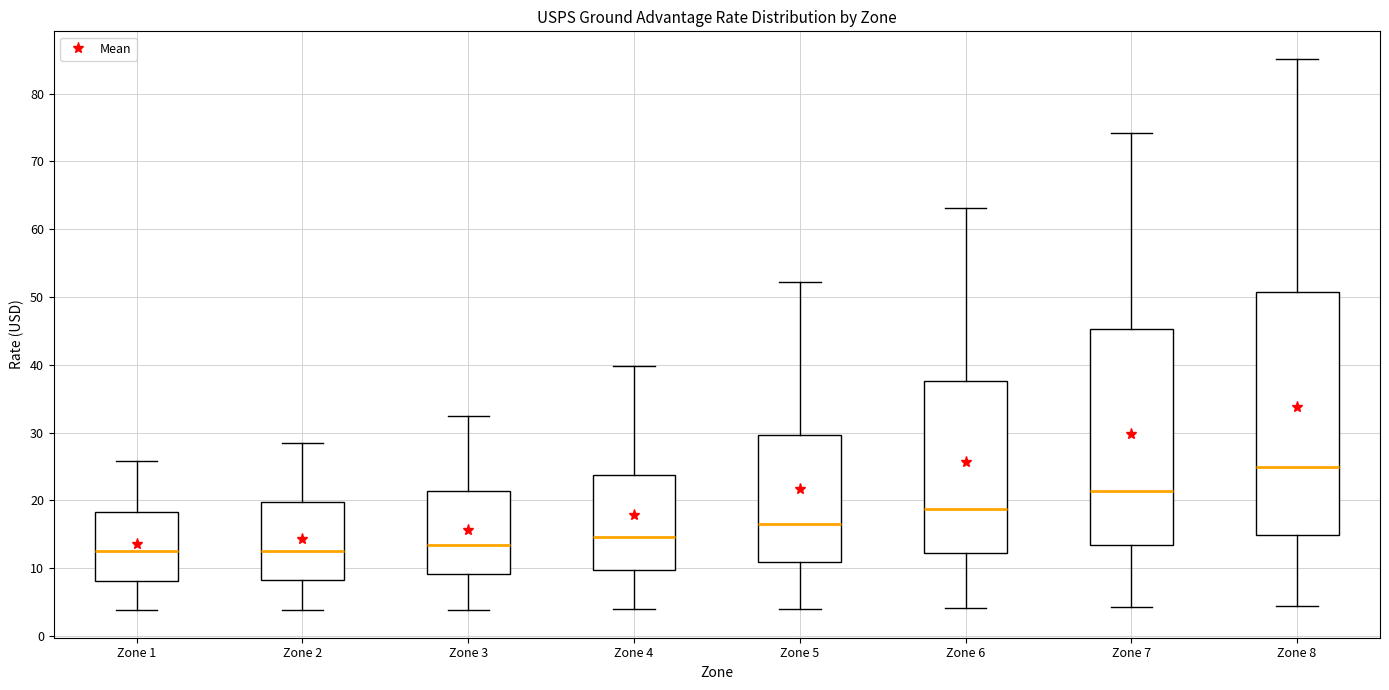

Which box is the tallest, from its lower edge to its upper edge?

Zone 8